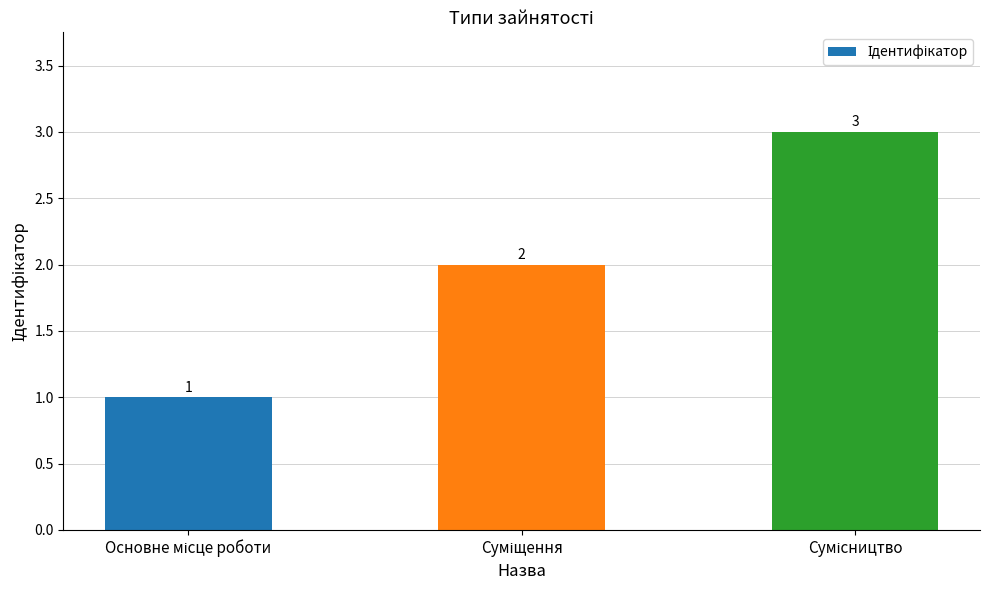

What is the value of the 1st bar from the left?

1